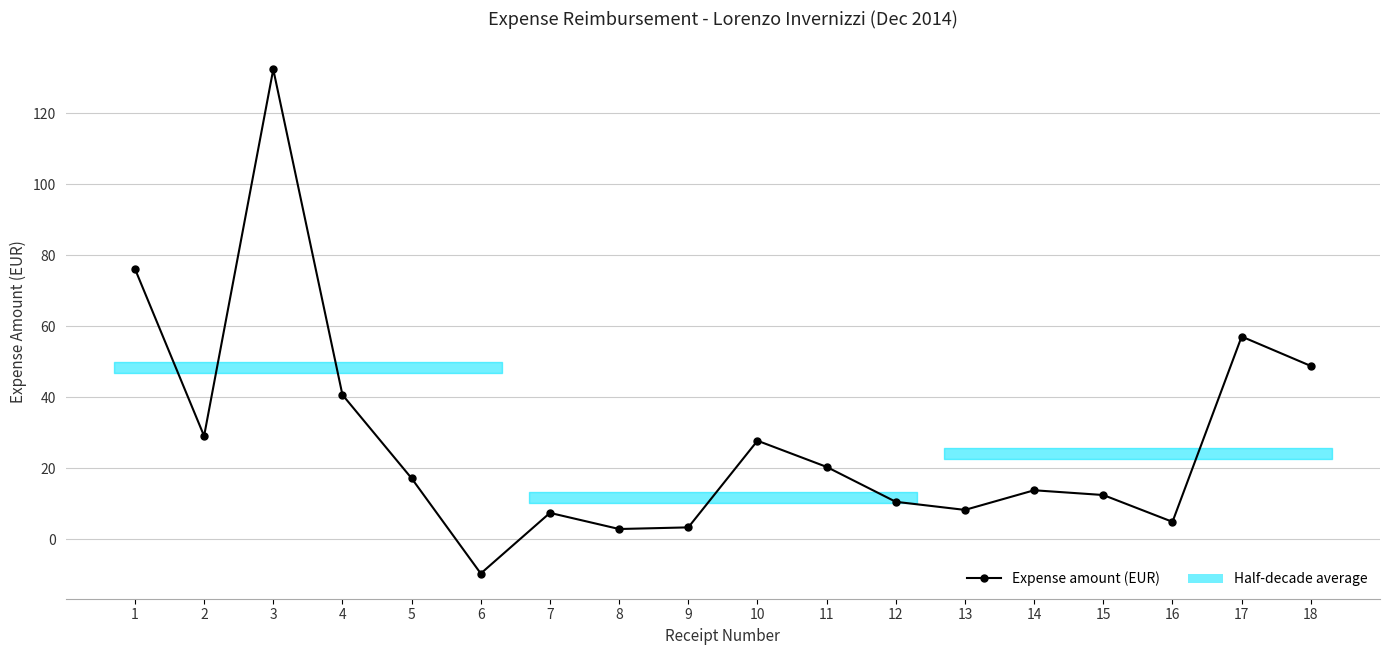

True or false: the data shows 29.1 at 2.

True